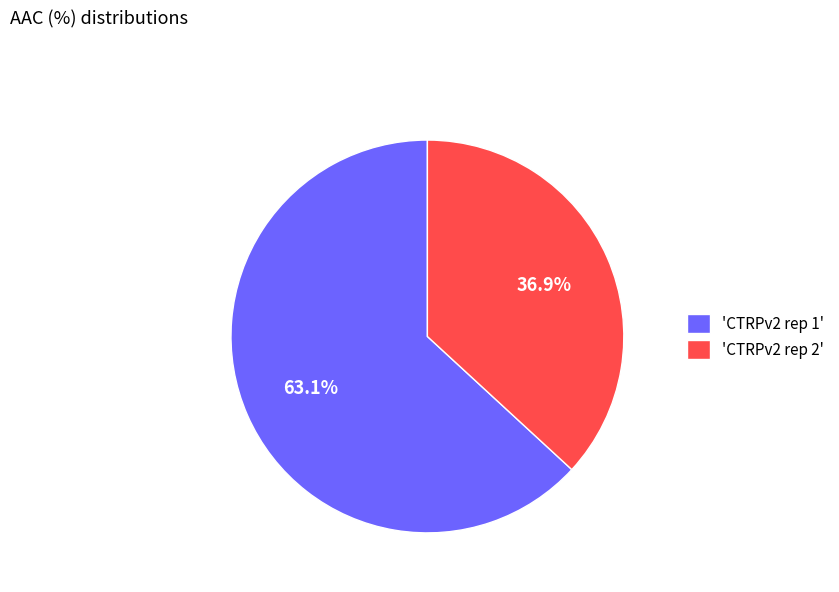

What is the largest slice in the pie chart?

'CTRPv2 rep 1'